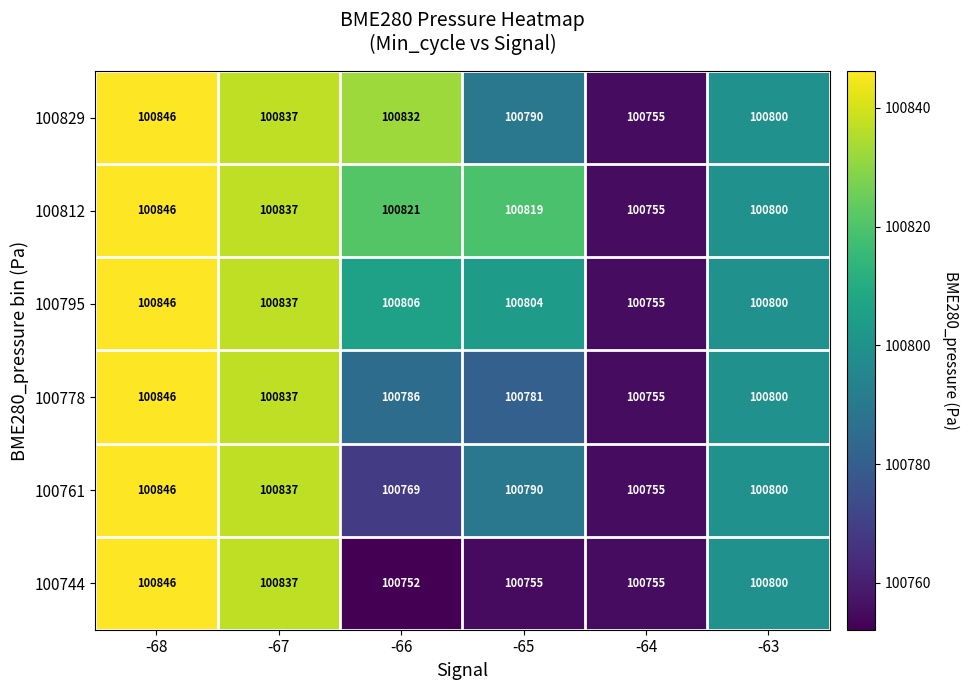

True or false: 100744 has a value of 36701 at -67.

False